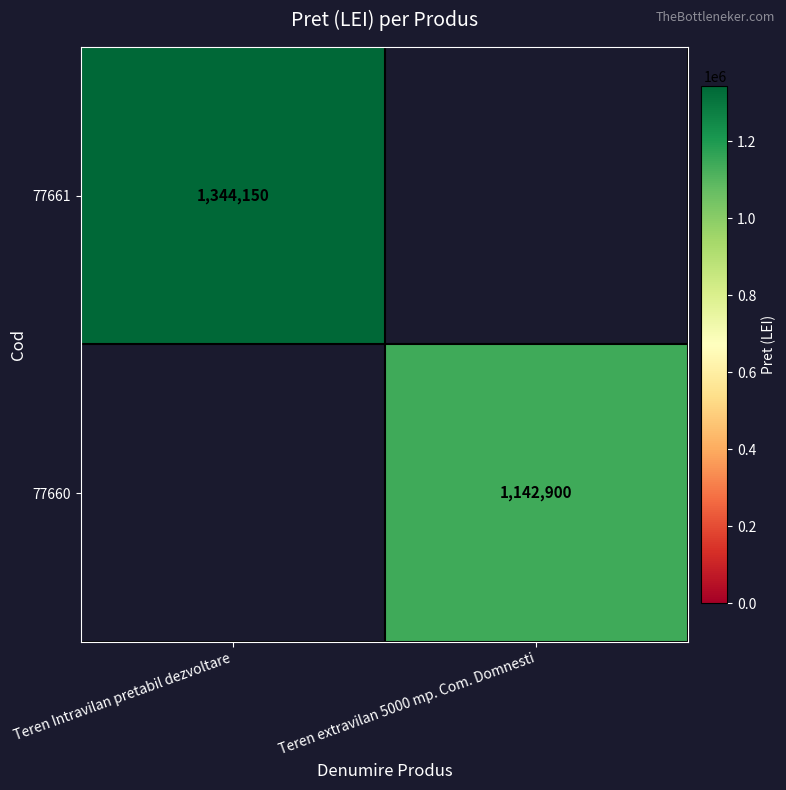

True or false: 77660 has a value of 1142900 at Teren extravilan 5000 mp. Com. Domnesti.

True